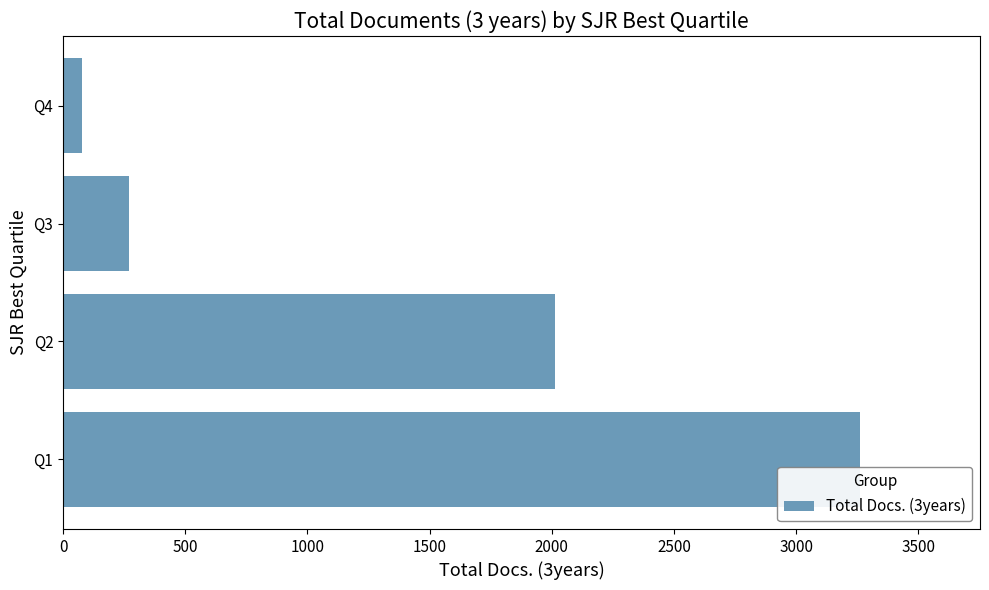

Count the number of categories in the chart.

4